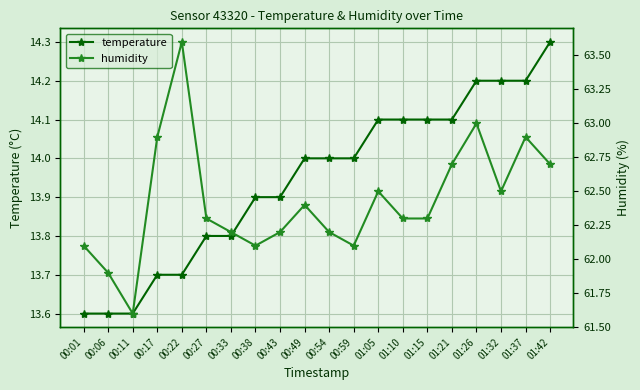

List the series in order of their overall mean, highest first.

humidity, temperature